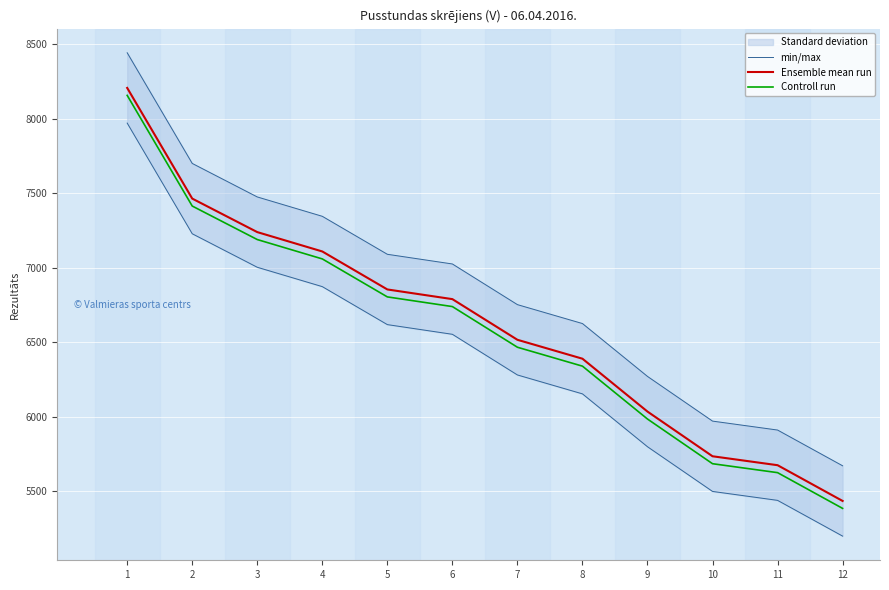

How many lines are shown in the chart?

3